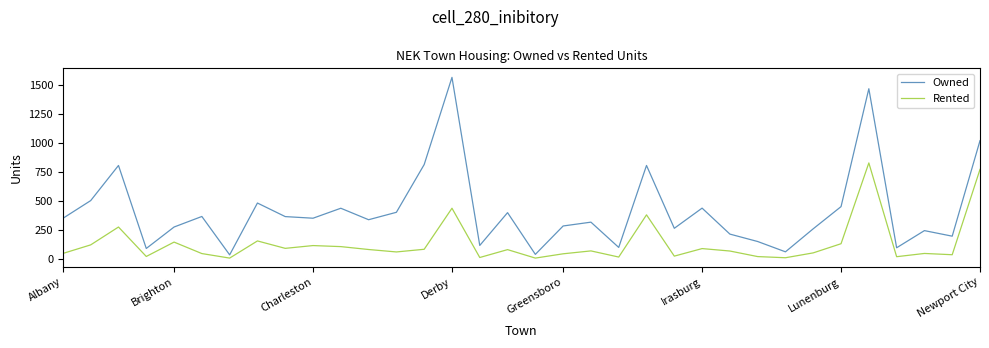

True or false: Rented and Owned intersect in this chart.

False